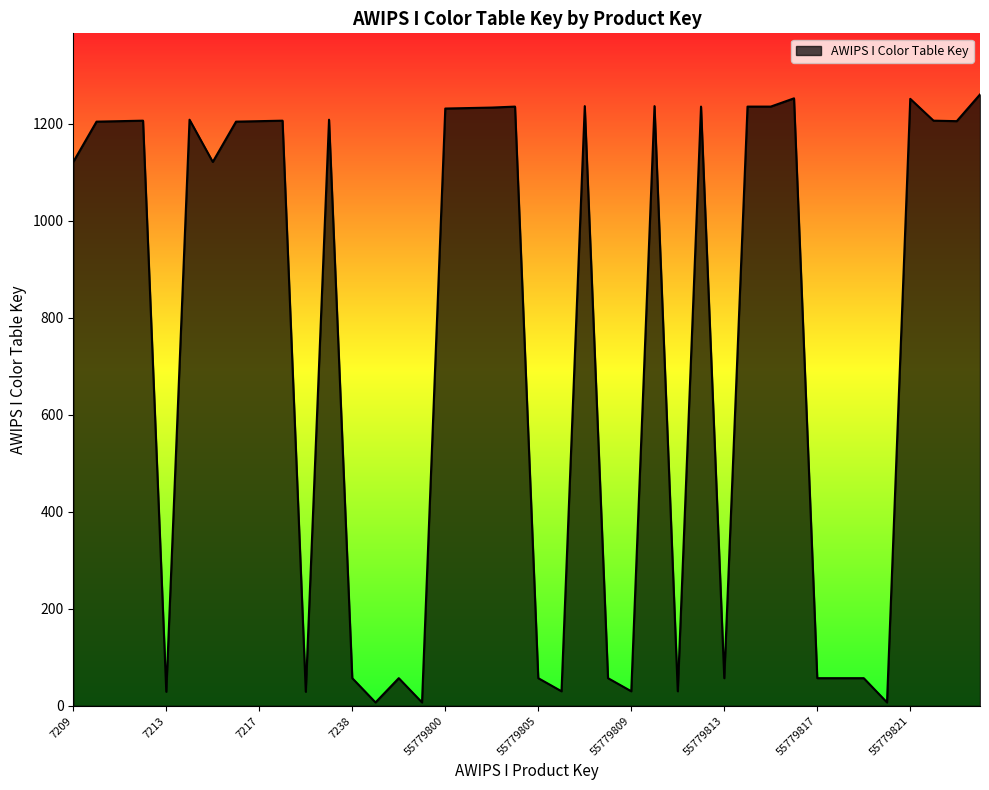

What is the difference between the maximum and minimum values?

1253